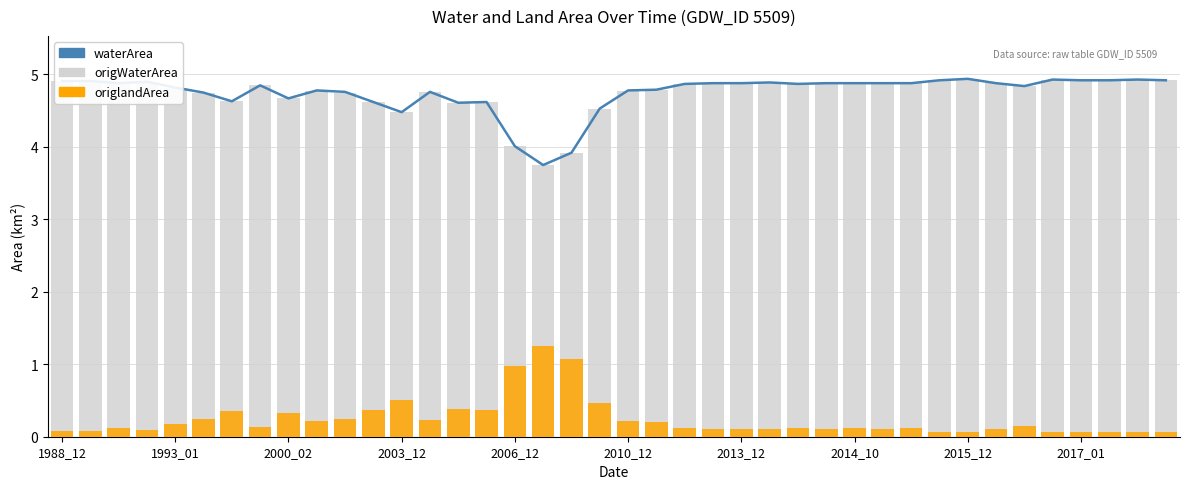

The origlandArea series shows 1.0 at 2006_12. True or false?

True